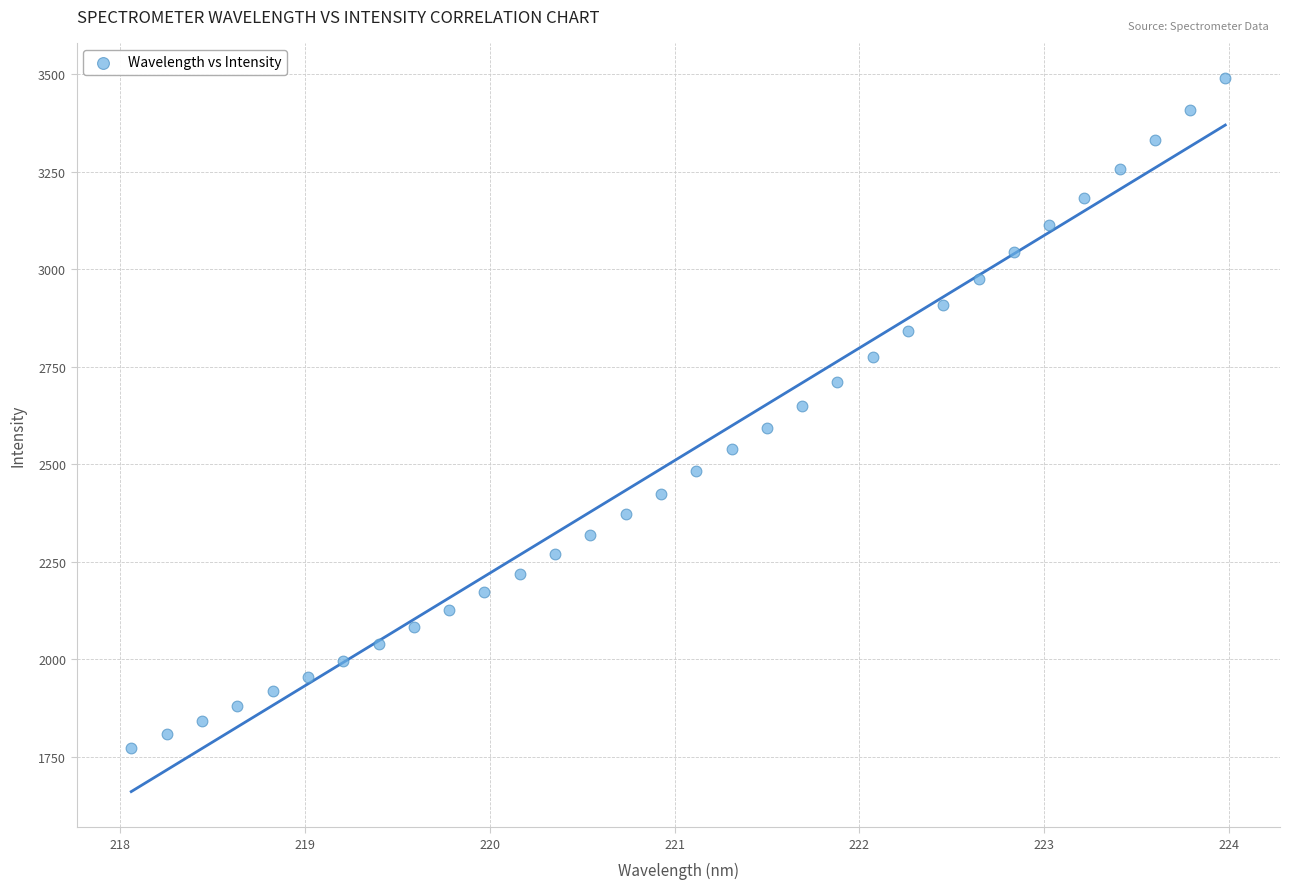

What is the range of Y values (max minus min)?

1715.2